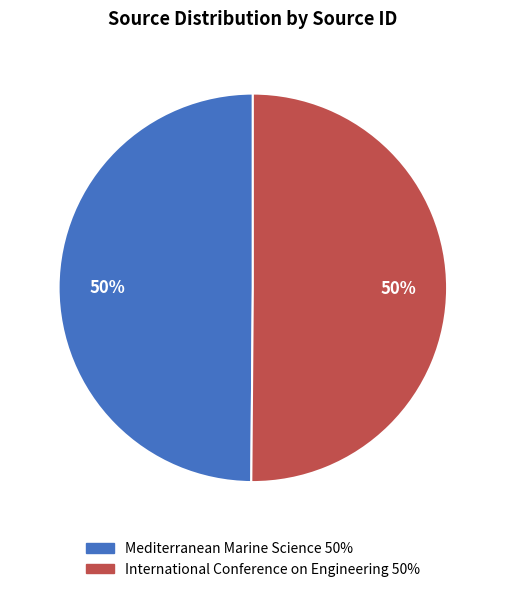

Is the sum of Mediterranean Marine Science 50% and International Conference on Engineering 50% greater than half?

Yes